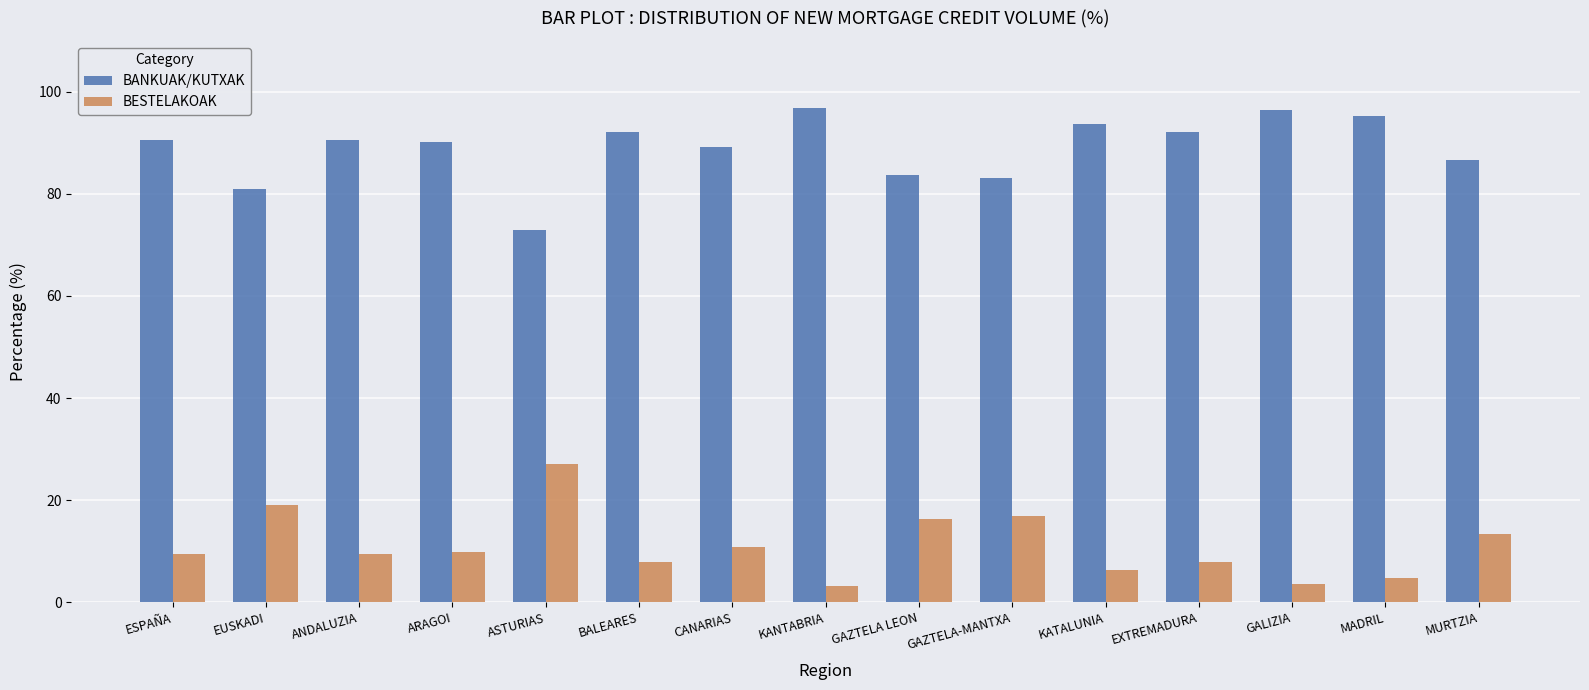

The BESTELAKOAK series shows 7.8 at EXTREMADURA. True or false?

True